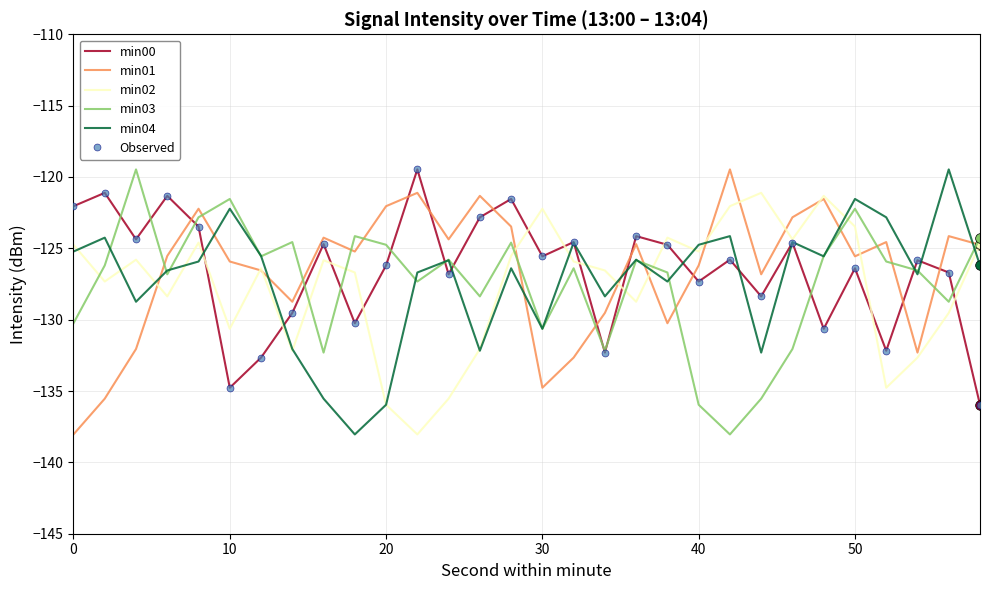

What is the sum of all min04 values?

-3816.1